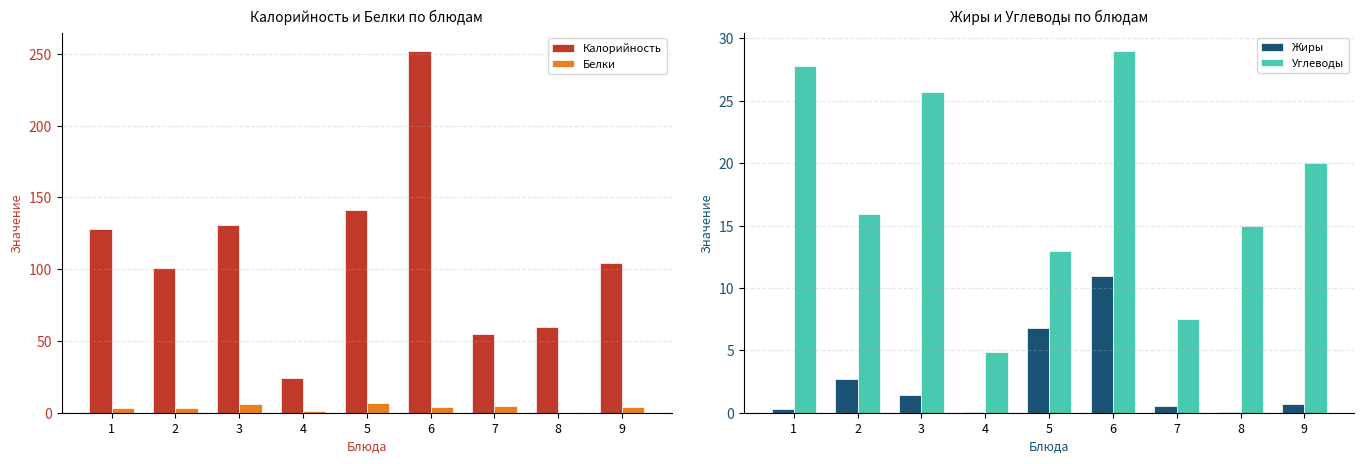

What is the value of the Углеводы bar at the 9th from the left?

20.0